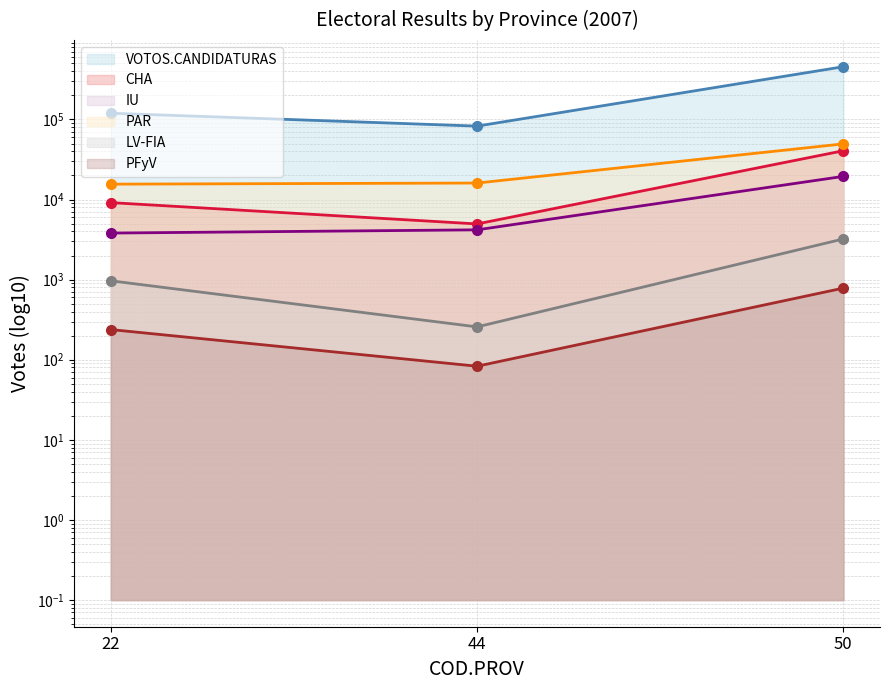

Does the chart have visible grid lines?

Yes